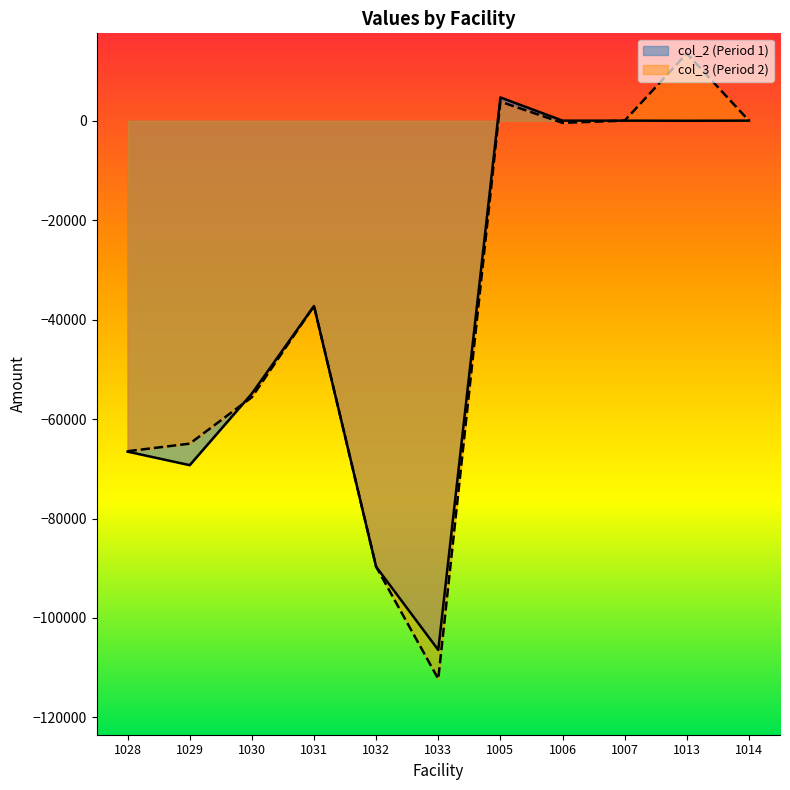

At which category does col_2 (Period 1) reach its first local valley?

1029